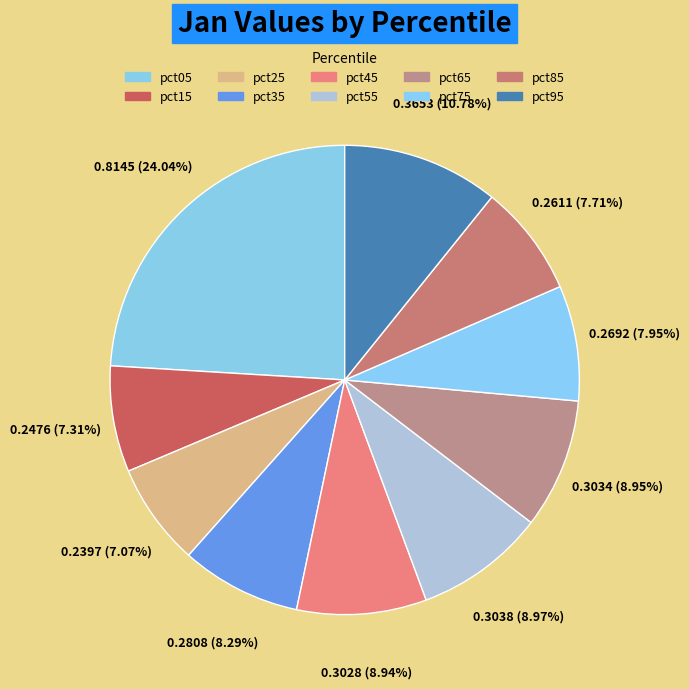

What percentage is the pct05 slice, to the nearest percent?

24%